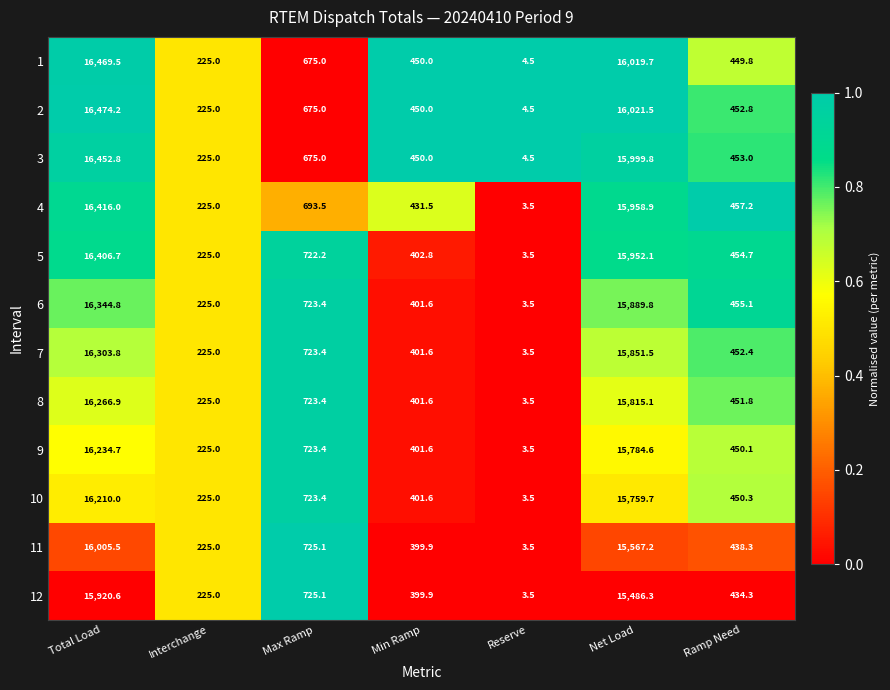

What is the difference between the highest and lowest values at Reserve?

1.0